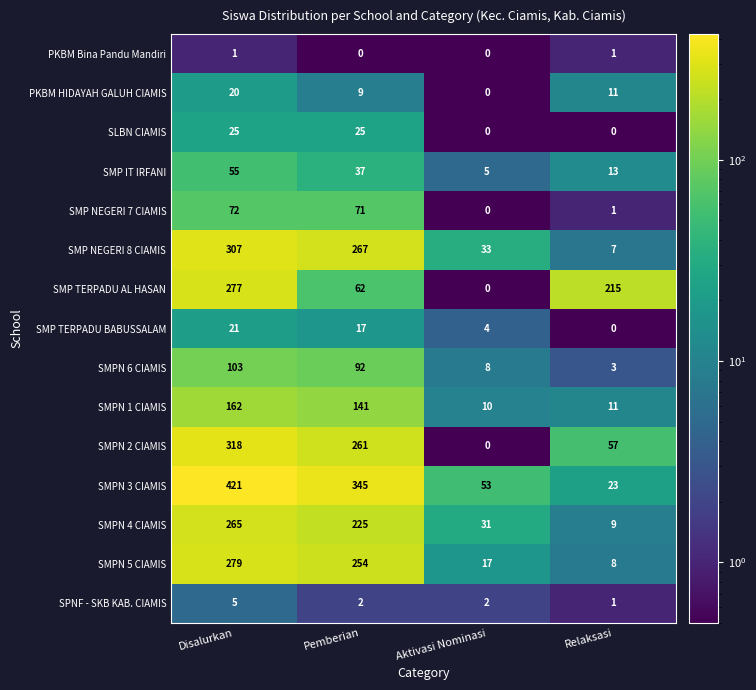

What is the average value of the SMPN 1 CIAMIS series?

81